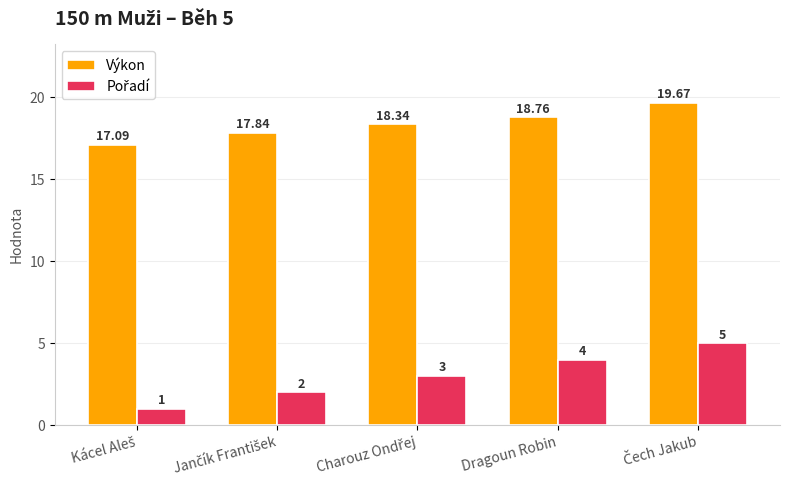

At how many categories does at least one series exceed 8?

5